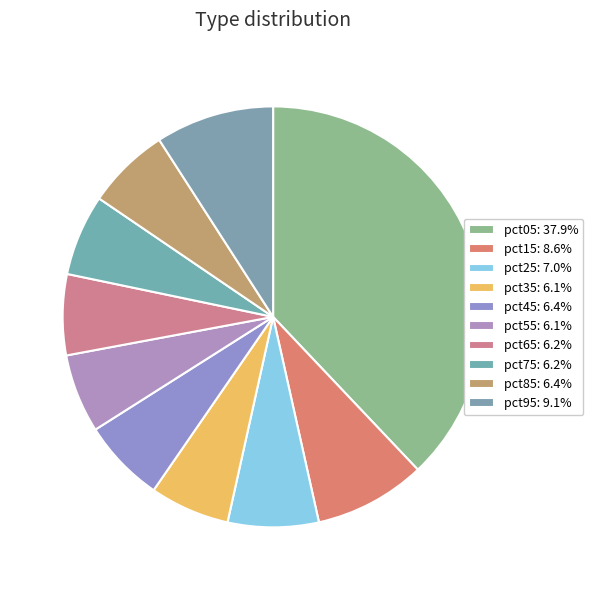

How many segments does this pie chart have?

10